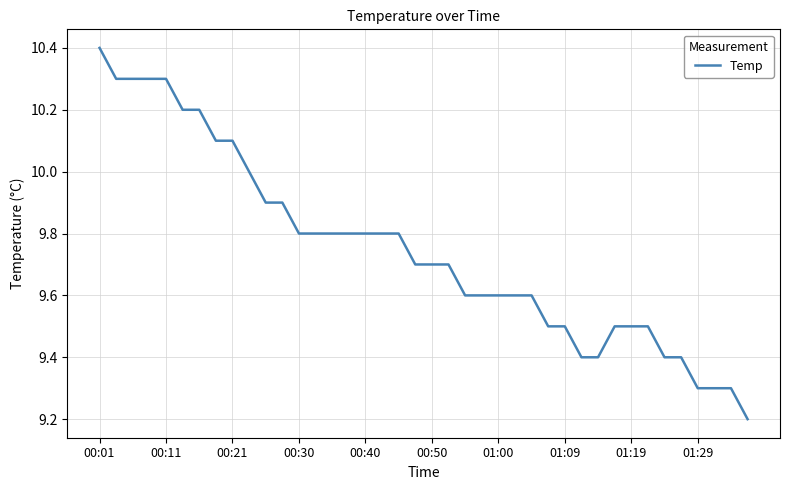

What is the smallest value displayed?

9.2